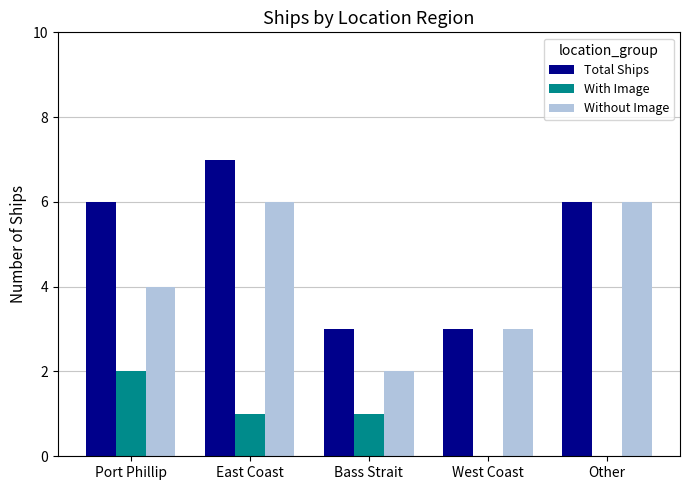

Which series changed the most between Bass Strait and Other?

Without Image